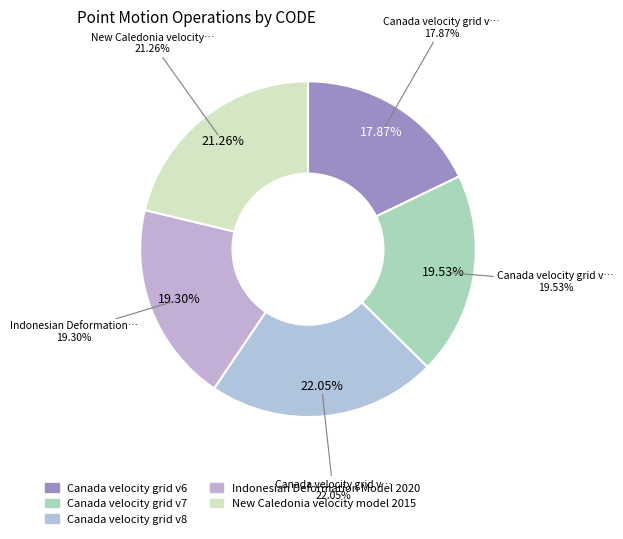

How many segments does this pie chart have?

5